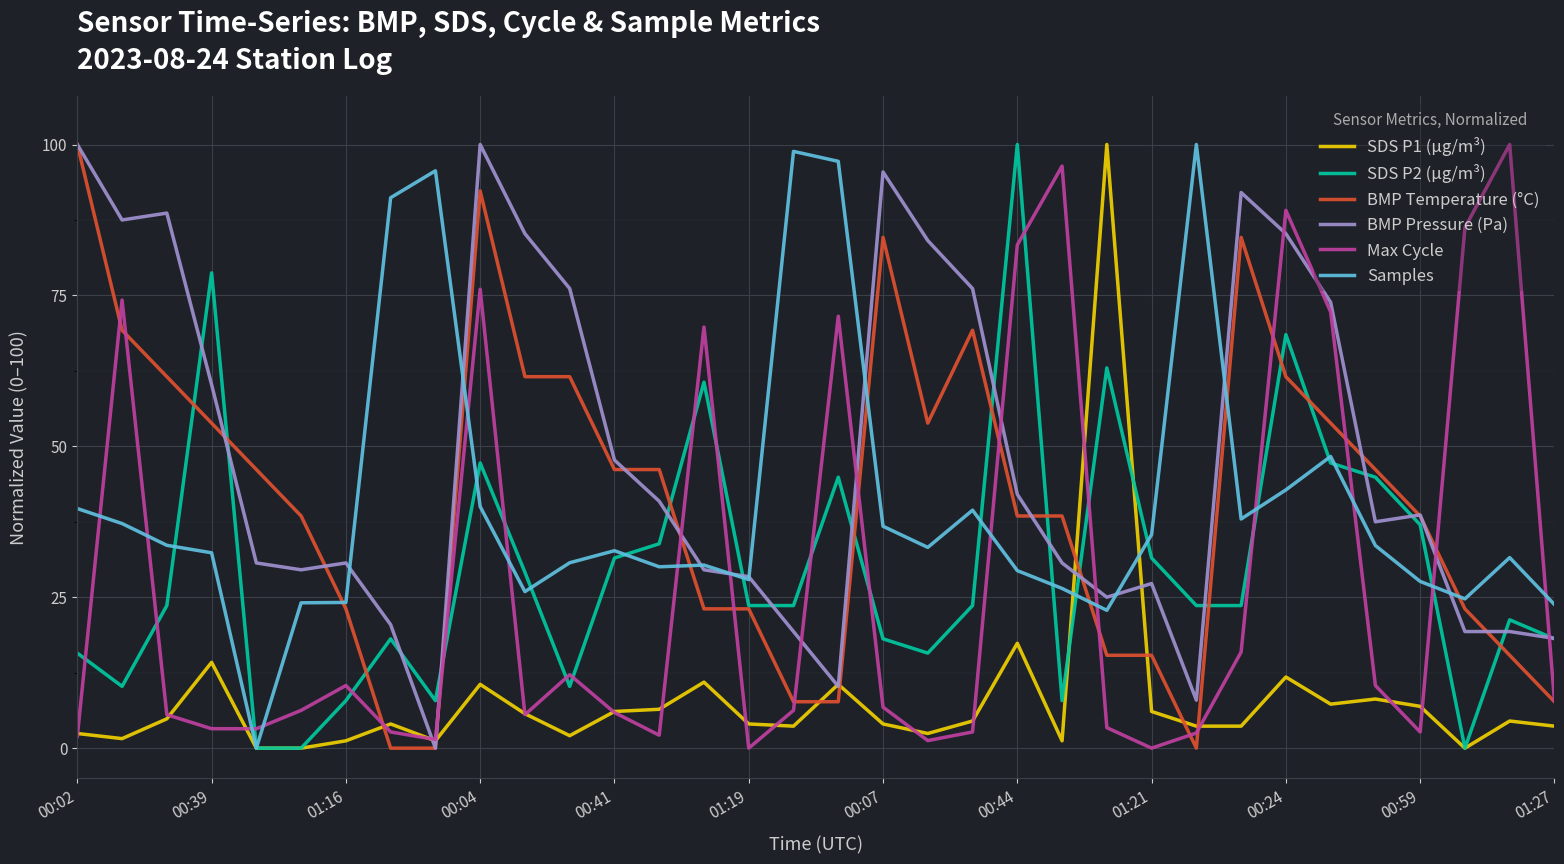

Rank the series by their maximum value, from highest to lowest.

SDS P1 (µg/m³), SDS P2 (µg/m³), BMP Temperature (°C), BMP Pressure (Pa), Max Cycle, Samples